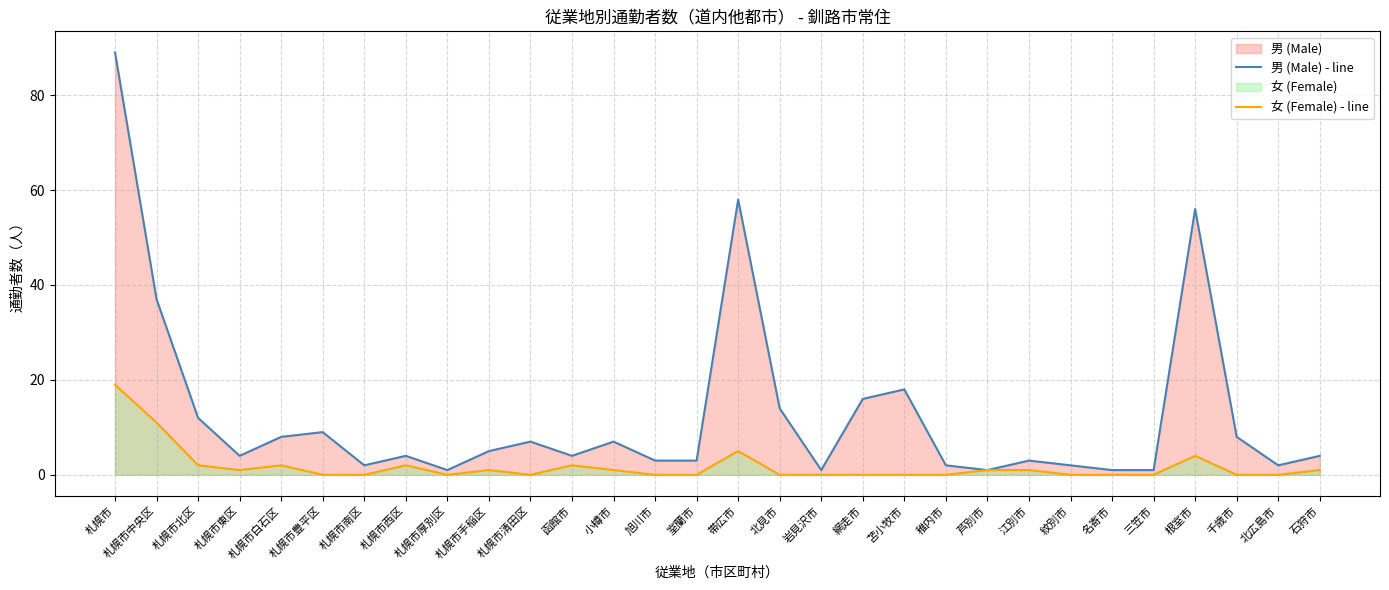

True or false: 女 (Female) - line and 男 (Male) - line intersect in this chart.

False